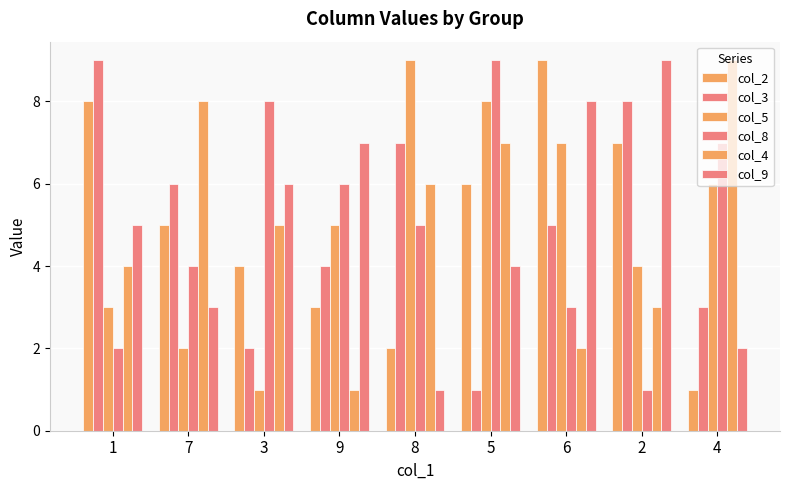

How many data points in col_4 are less than 5?

4